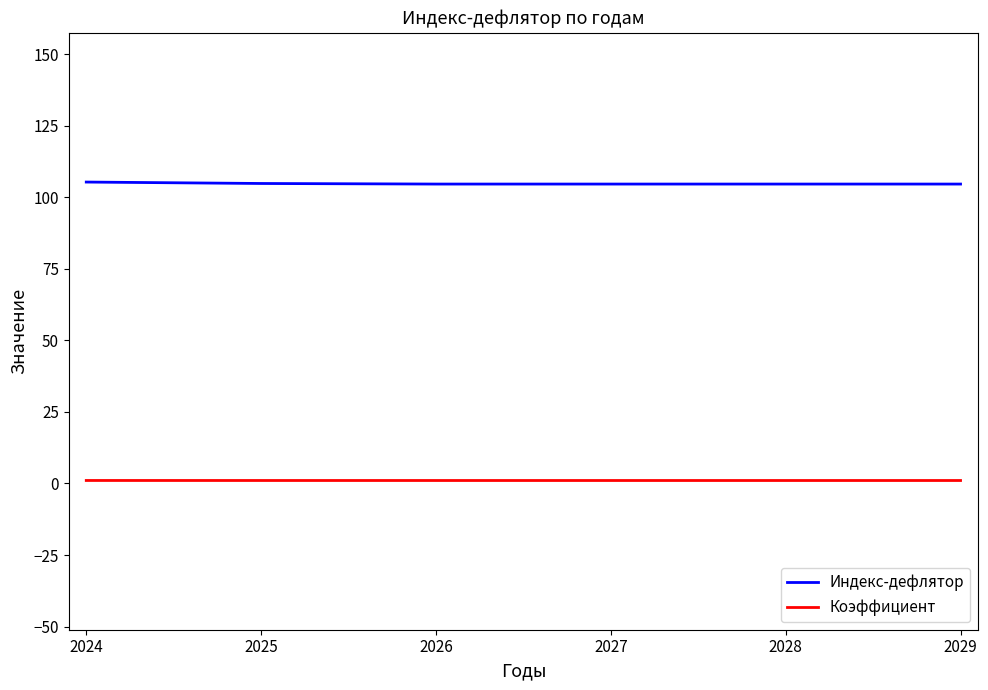

How many lines are shown in the chart?

2